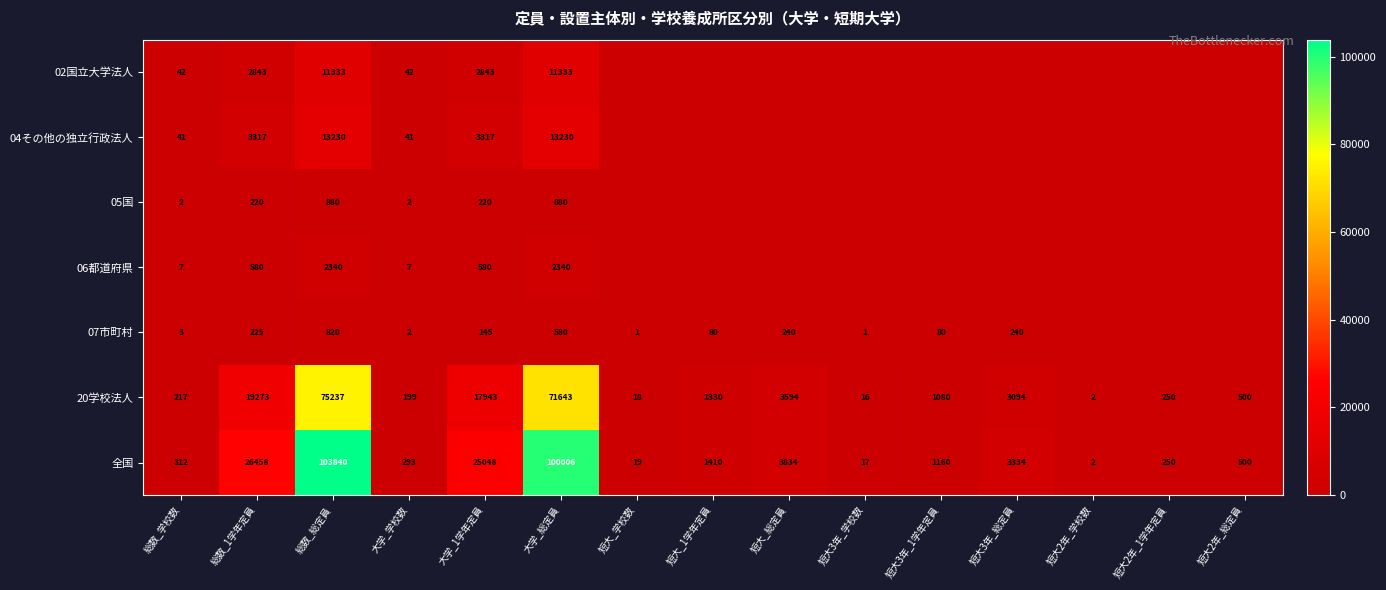

Is the value of 20学校法人 at 短大_学校数 greater than the value of 04その他の独立行政法人 at 総数_総定員?

No